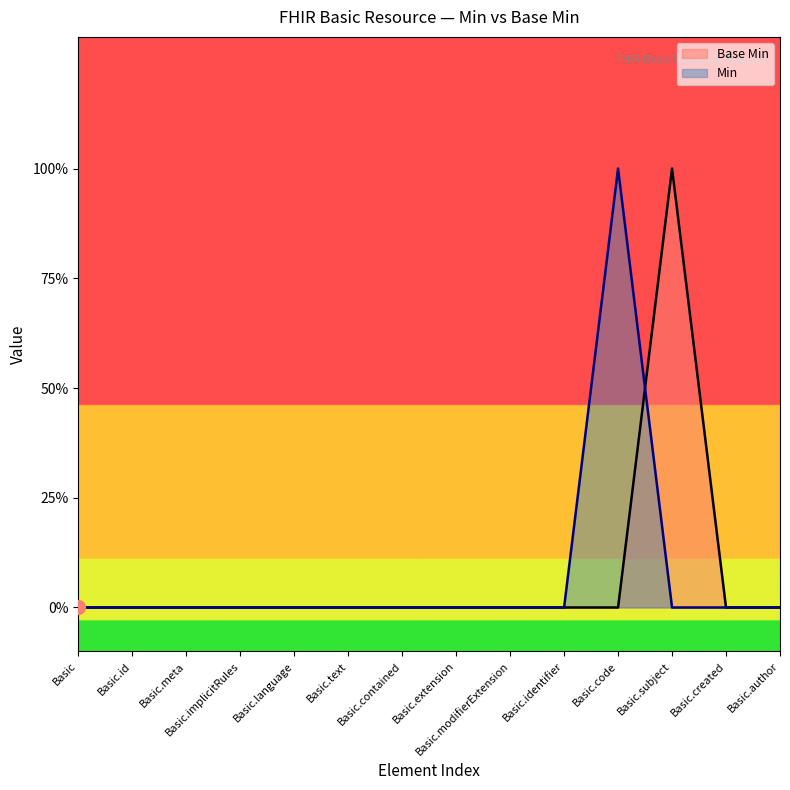

Is it true that the value at 11 is 1?

True